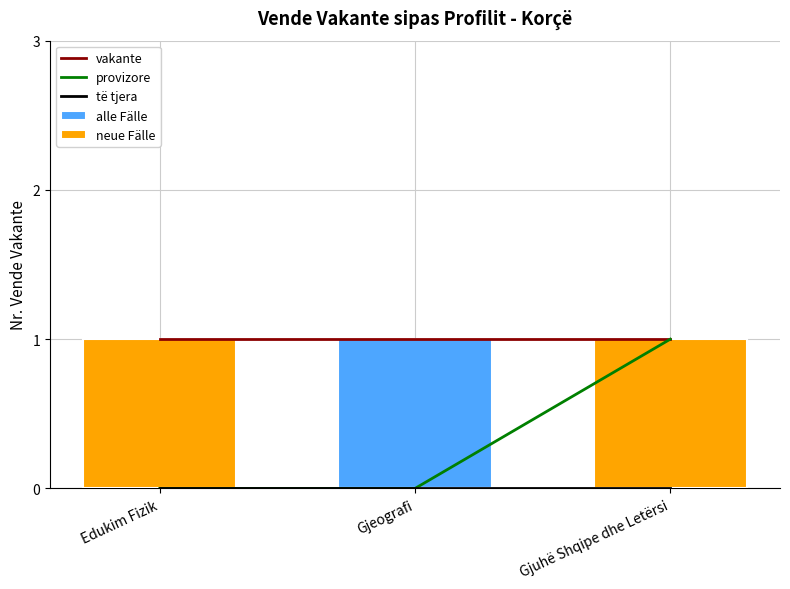

The value of provizore at Gjuhë Shqipe dhe Letërsi is 1. True or false?

True